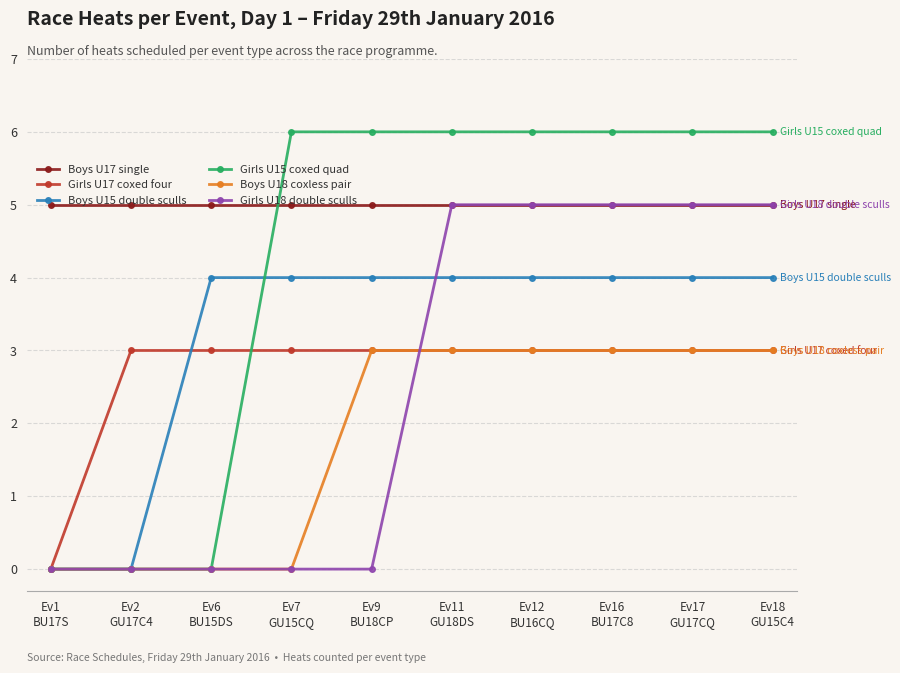

Is the value of Girls U15 coxed quad at Ev18
GU15C4 greater than the value of Girls U17 coxed four at Ev18
GU15C4?

Yes